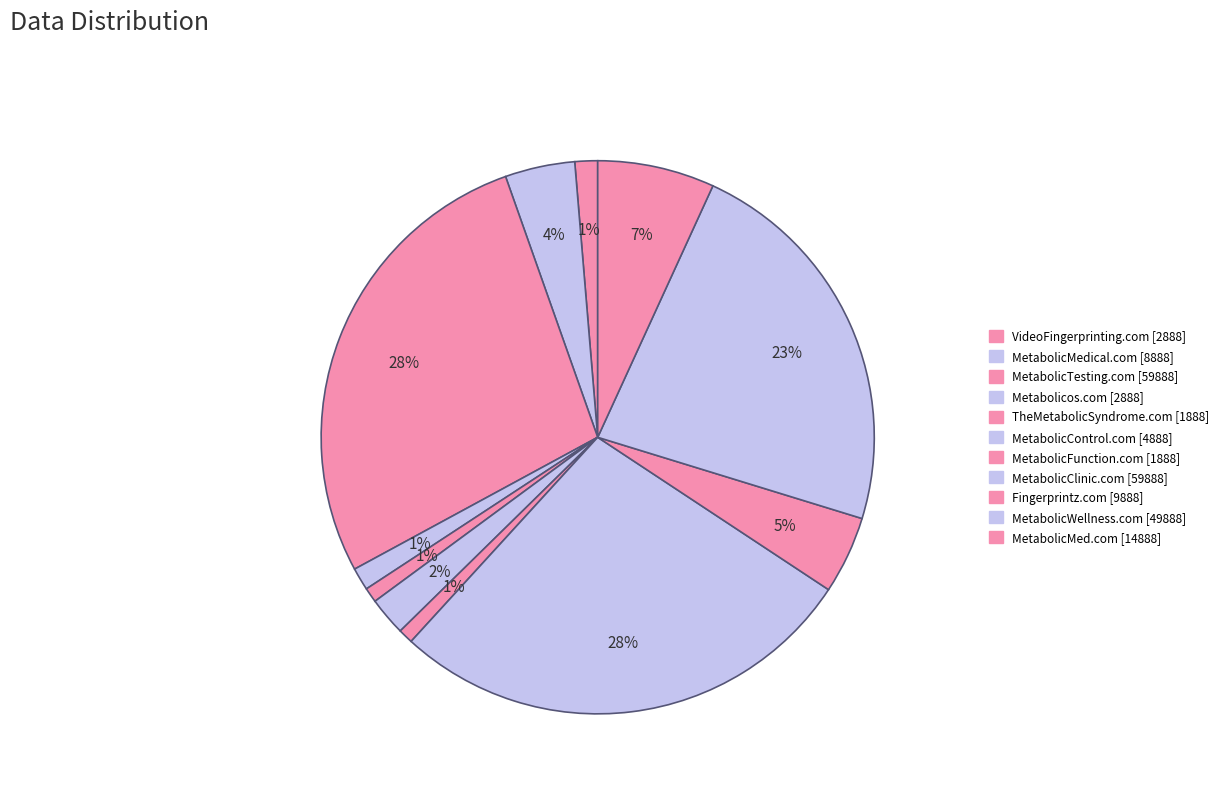

To the nearest percent, what is the difference between the largest and smallest slice percentages?

27%